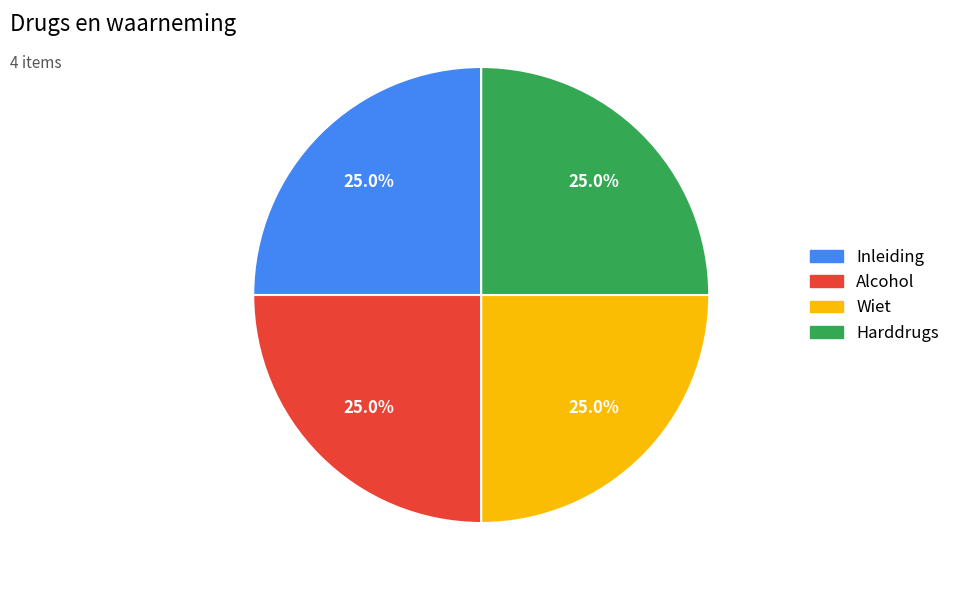

Is it true that Inleiding is 25% of the pie?

True